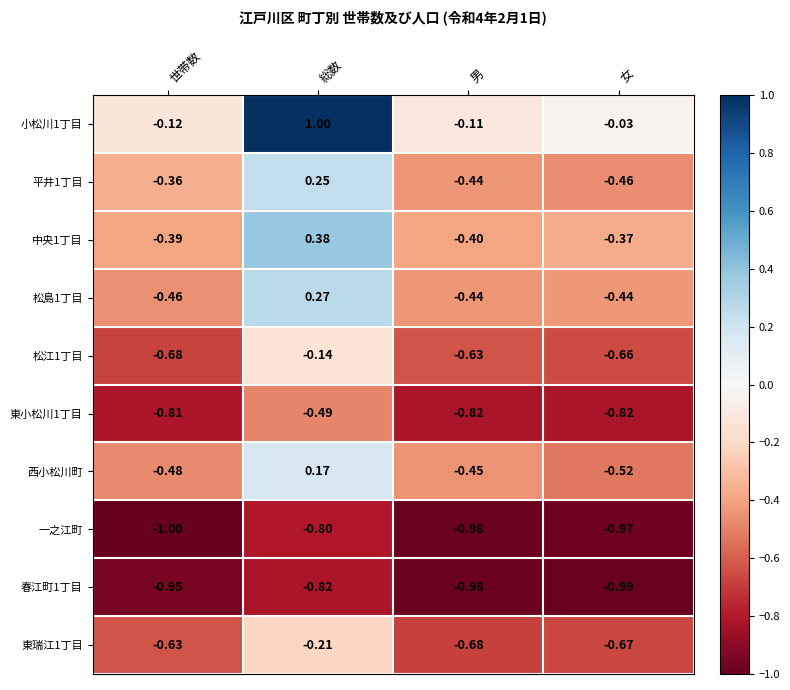

Rank the categories by 松江1丁目 value from highest to lowest.

総数, 男, 女, 世帯数